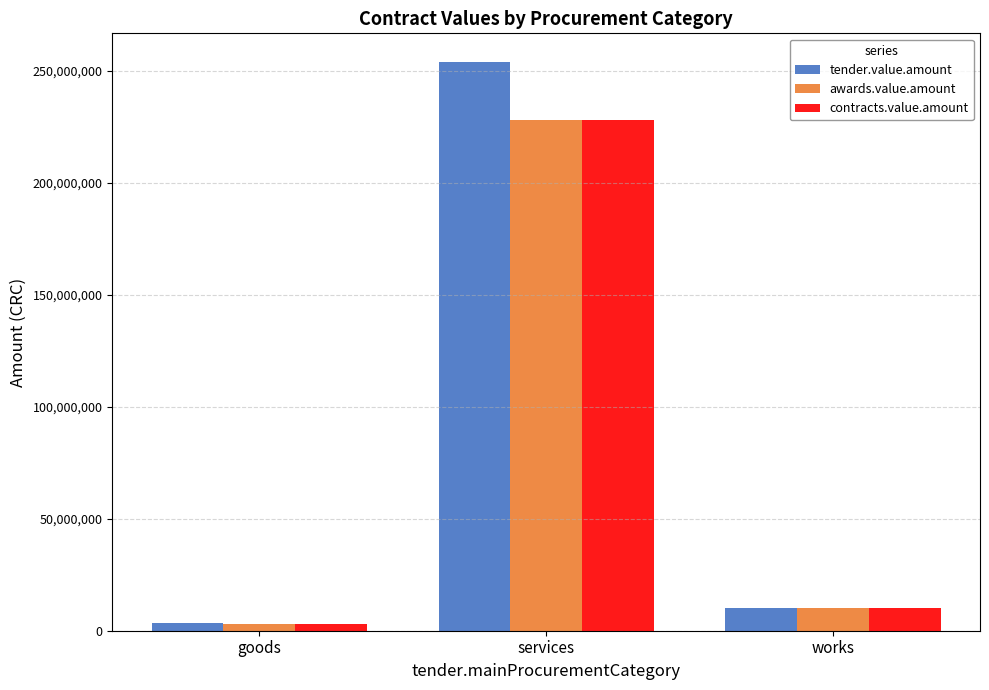

What position from the right is services?

2